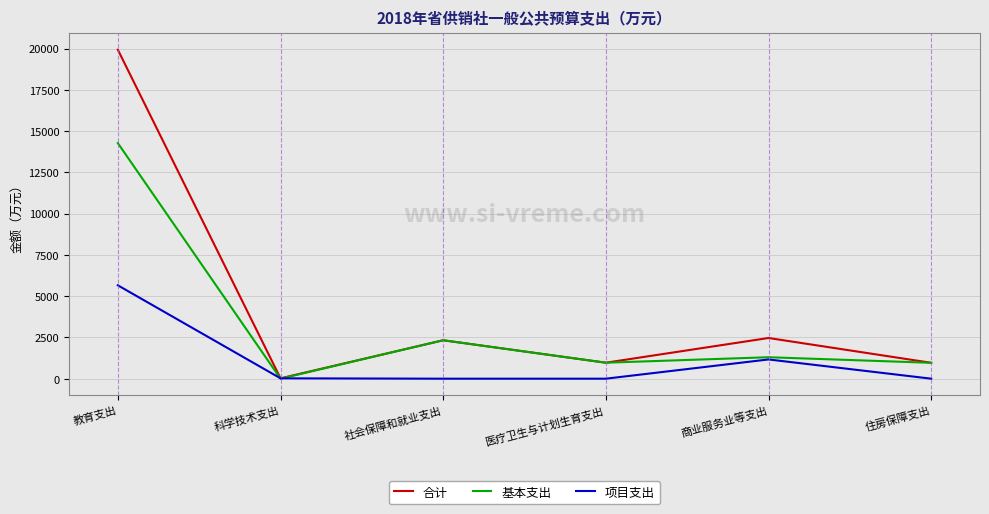

Which series has the largest range (max minus min)?

合计